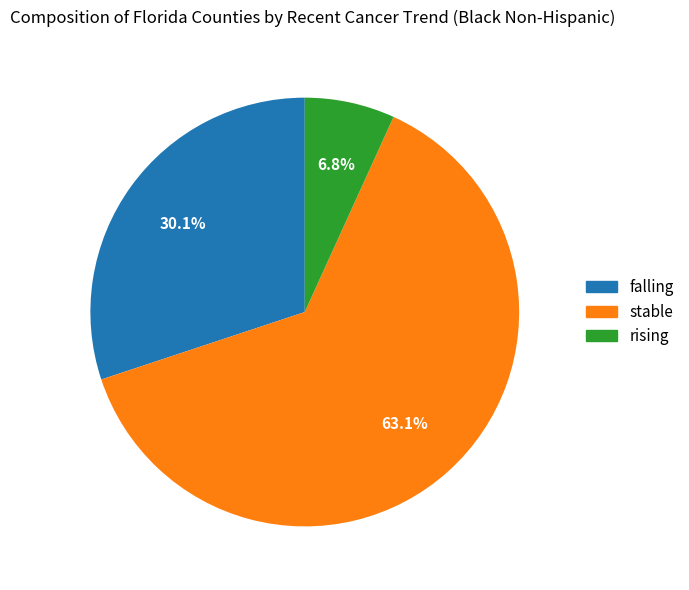

What percentage is NOT represented by falling?

69.9%